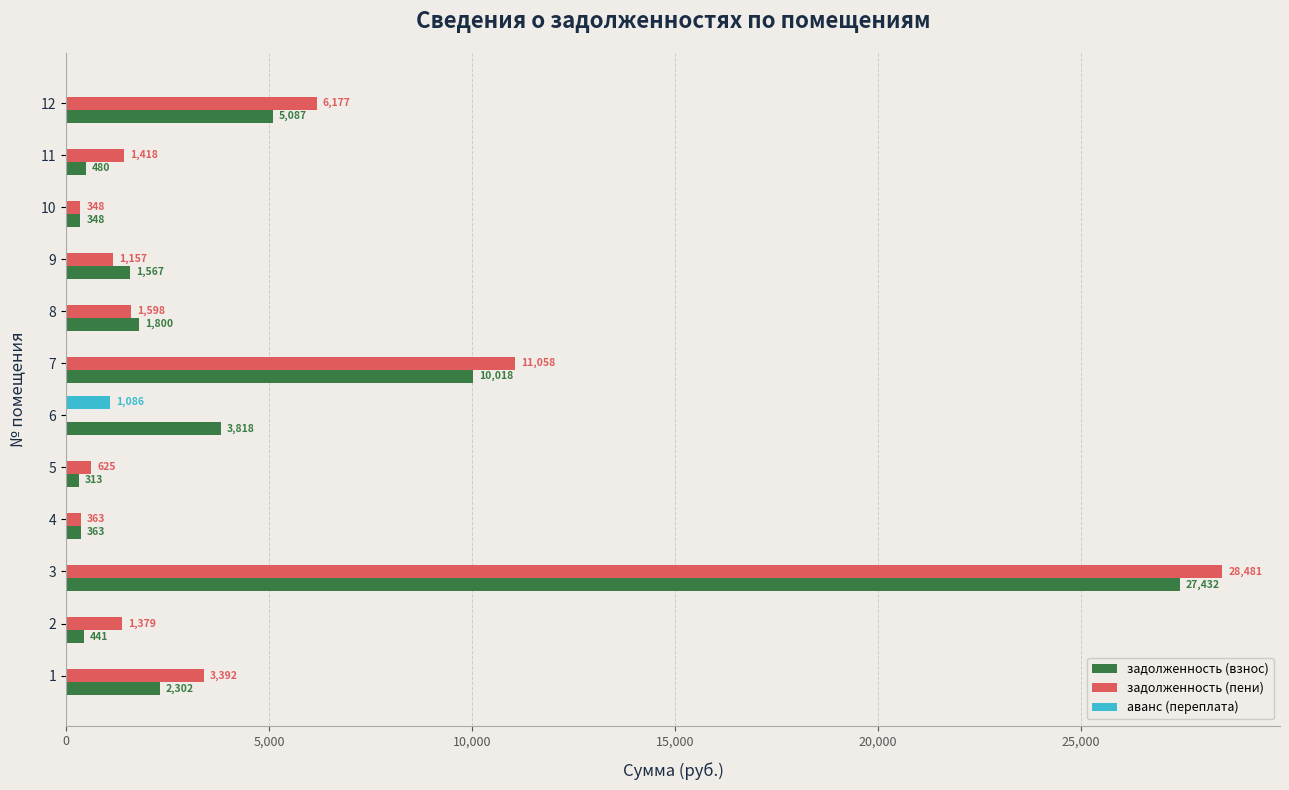

Is the value of задолженность (пени) at 3 greater than the value of аванс (переплата) at 1?

Yes